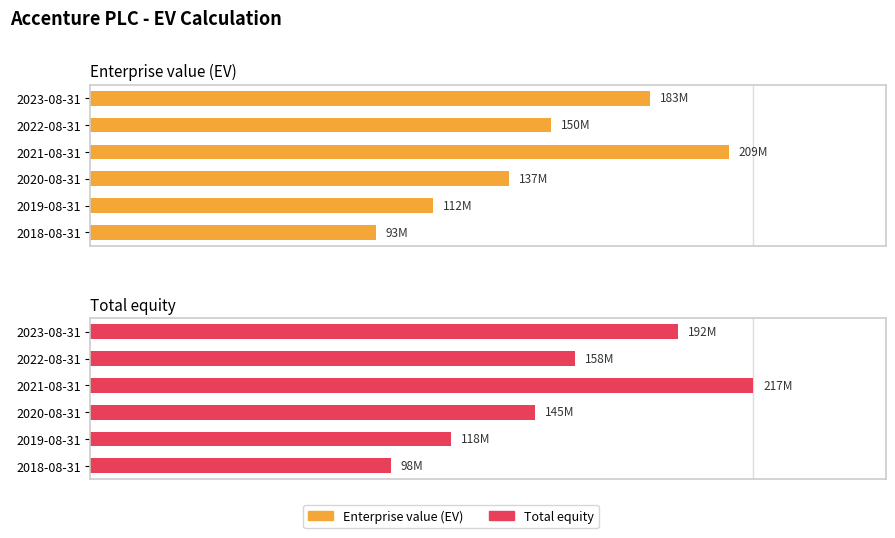

The value of Enterprise value (EV) at 2022-08-31 is 123.9. True or false?

False